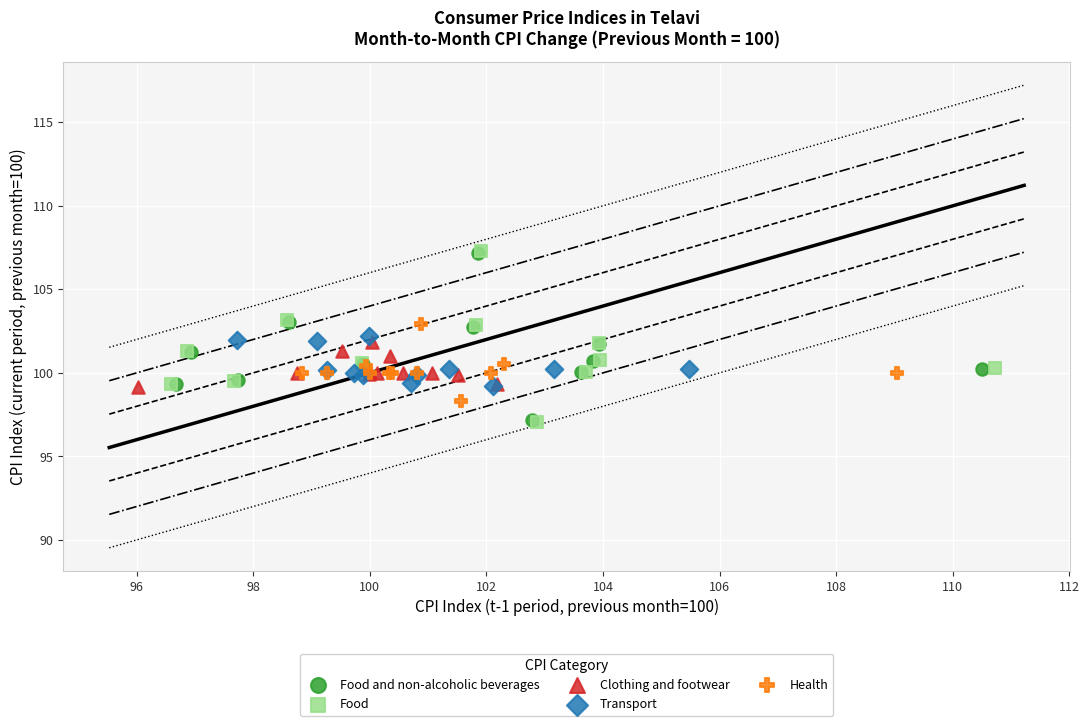

Which series has the widest spread of Y values?

Food